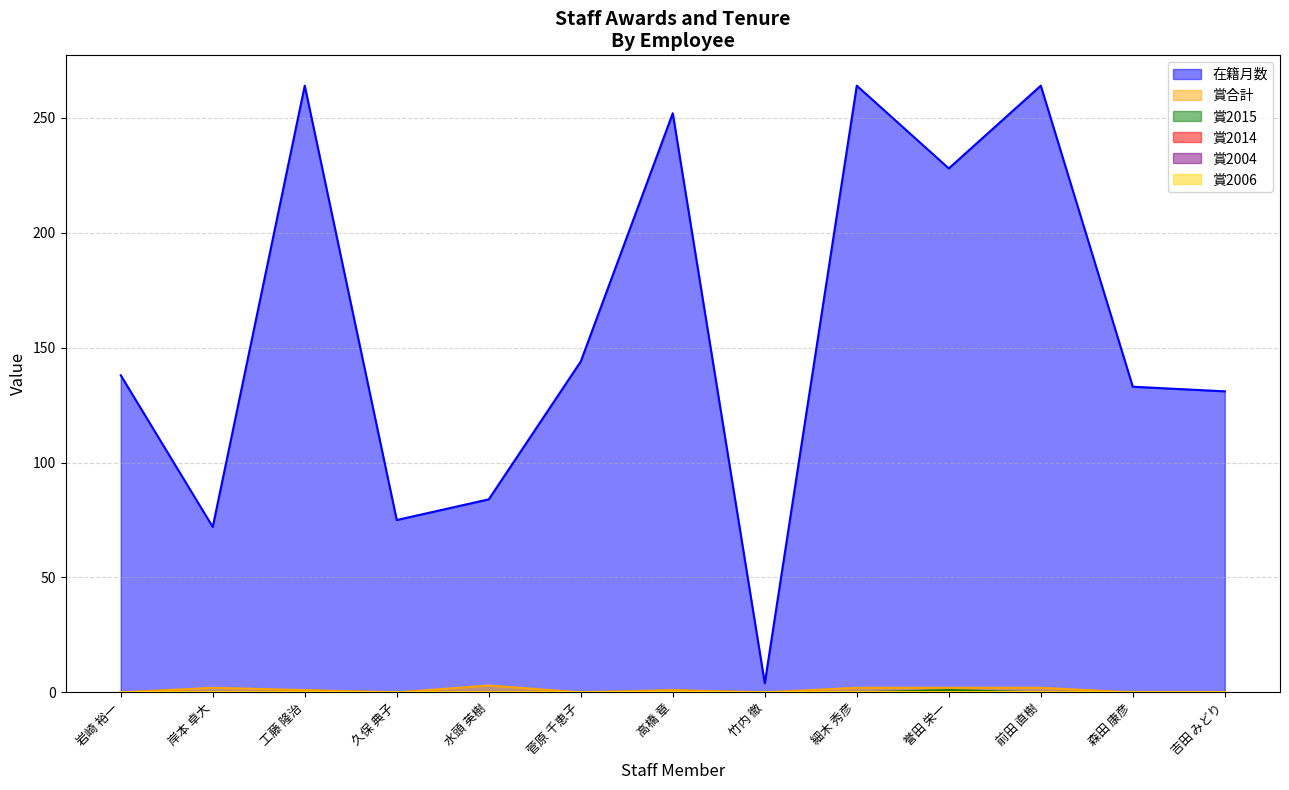

In 賞2015, how many points are higher than both neighbors (excluding endpoints)?

1